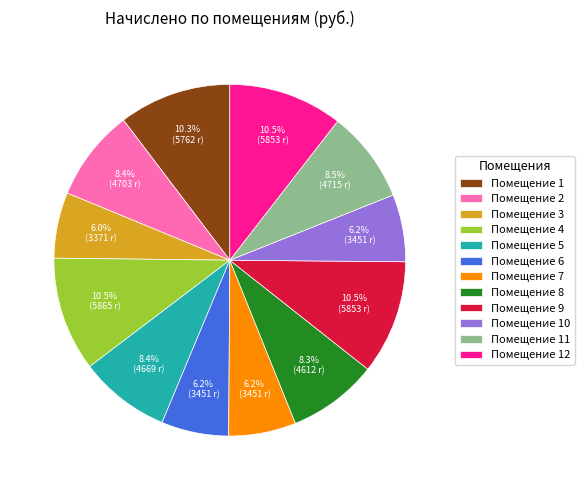

Approximately how many times larger is the value at Помещение 10 compared to Помещение 6?

1.0